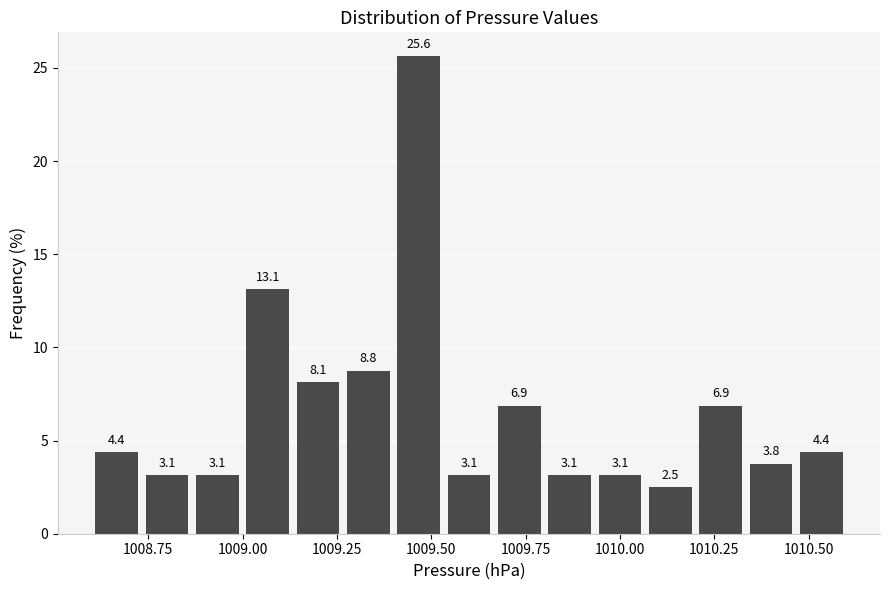

Read against the x-axis, roughly where is the centre of the tallest bar?

1009.45